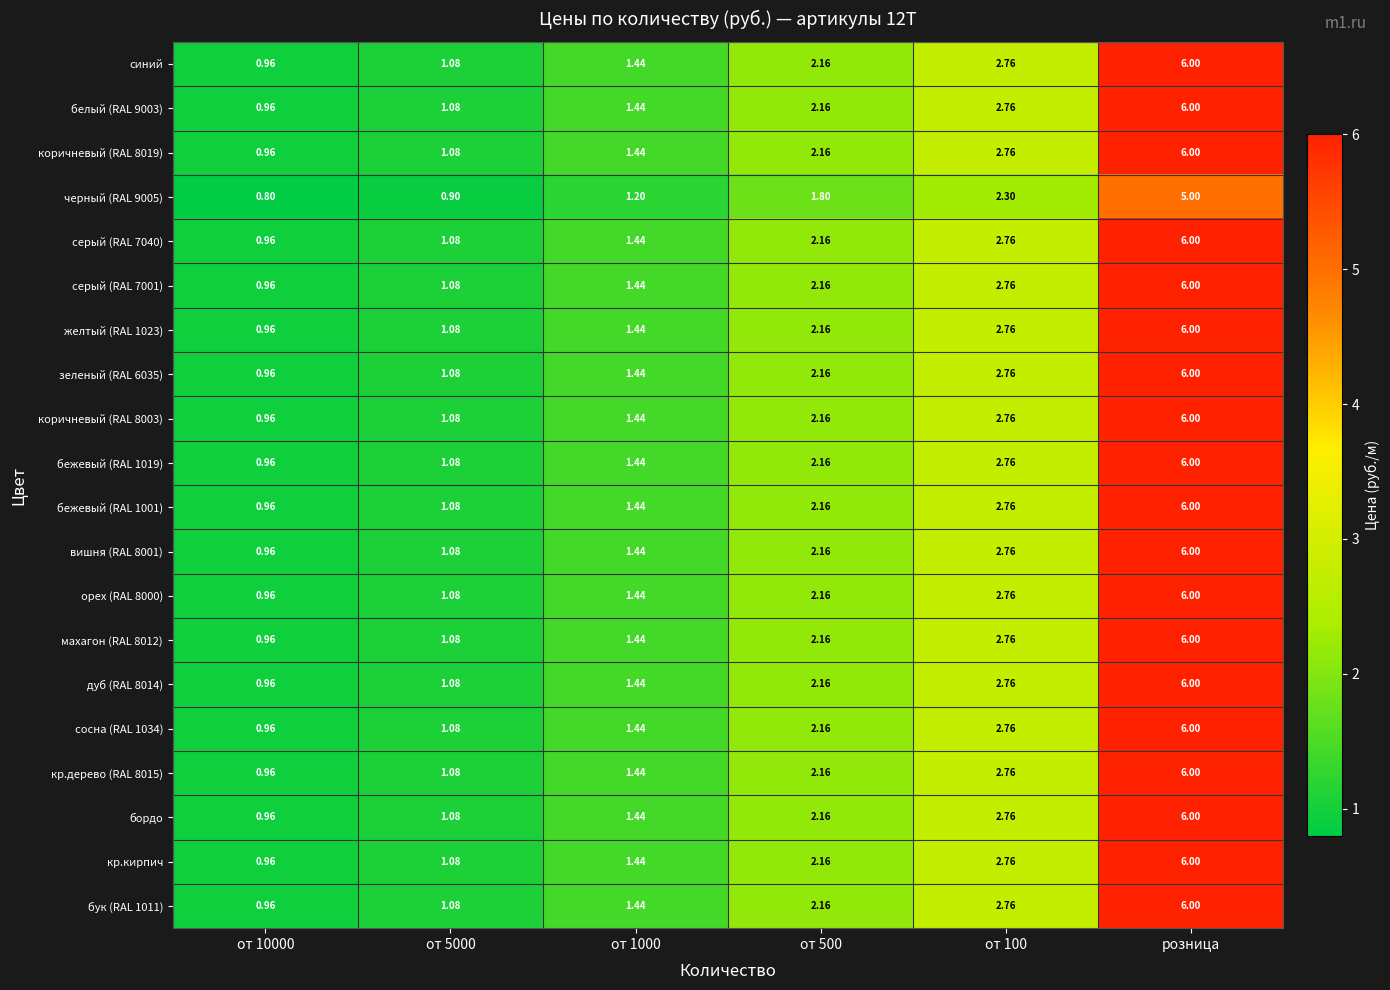

Count the number of data series in this chart.

20